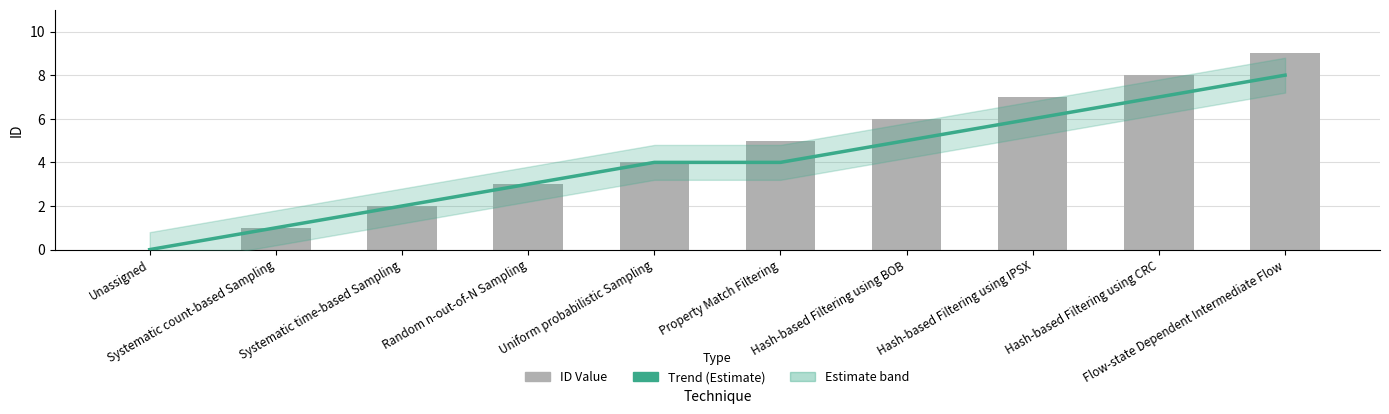

How many data points in ID Value are less than 5?

5